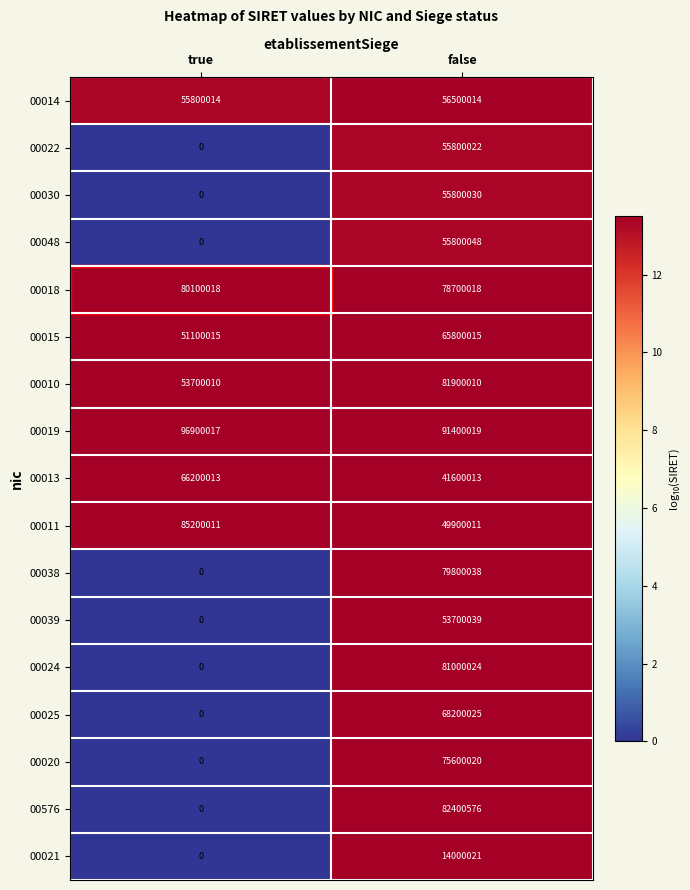

The 00039 series shows 87375912 at false. True or false?

False